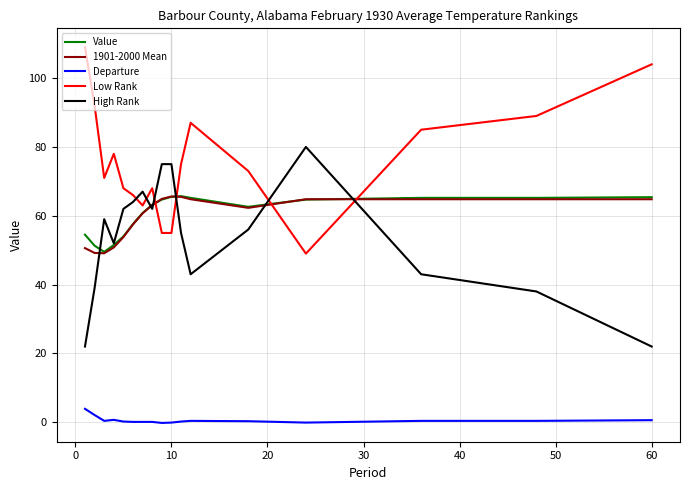

What is the minimum value for Value?

49.5